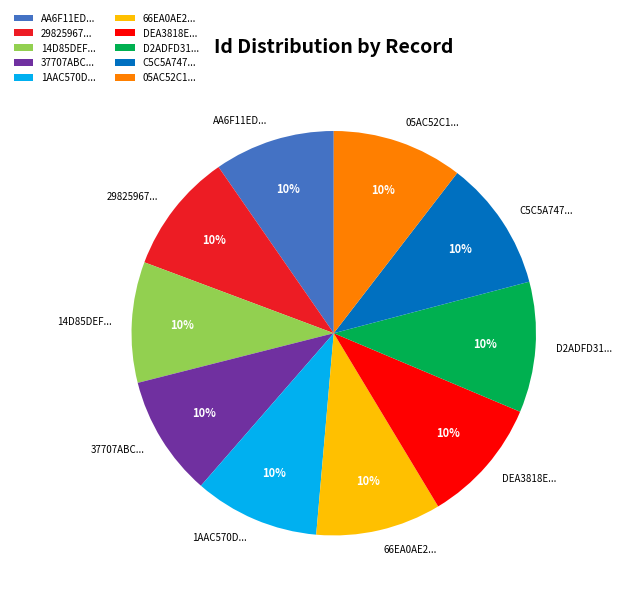

Combined, do AA6F11ED... and DEA3818E... account for over 50%?

No